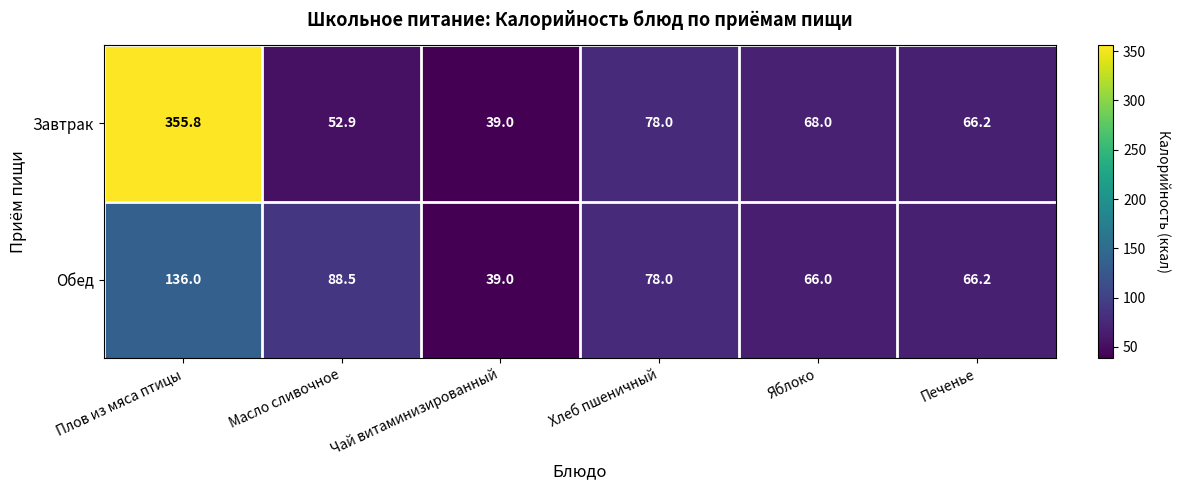

How many distinct data groups are displayed?

2